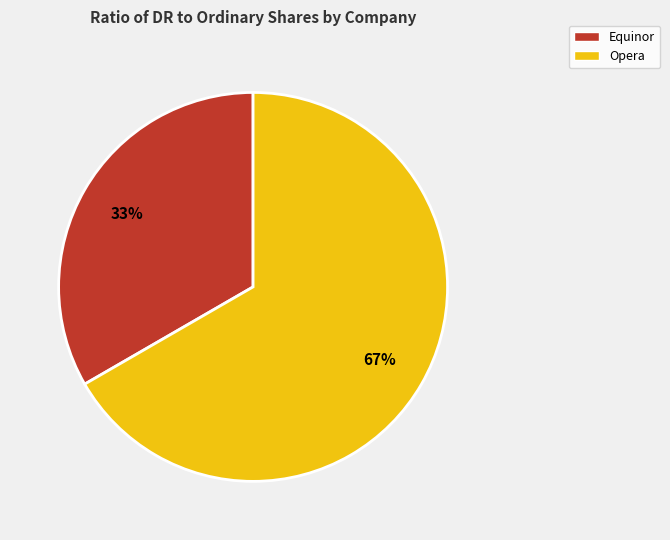

True or false: Equinor accounts for 39% of the total.

False